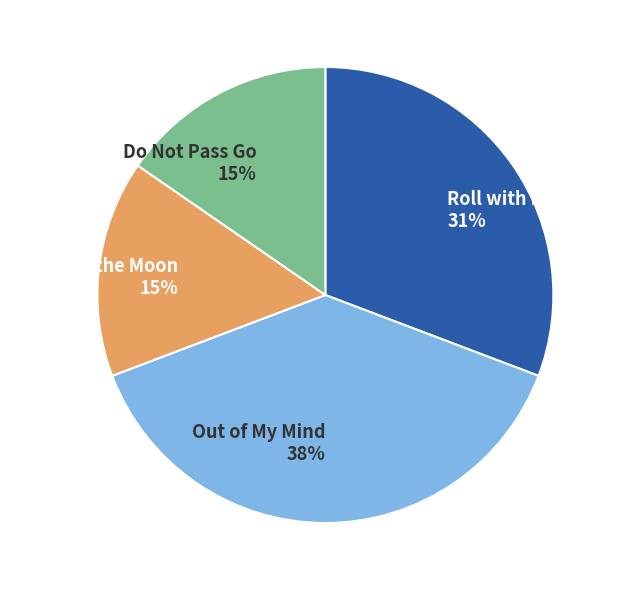

To the nearest percent, what is the combined percentage of Out of My Mind and Do Not Pass Go?

54%